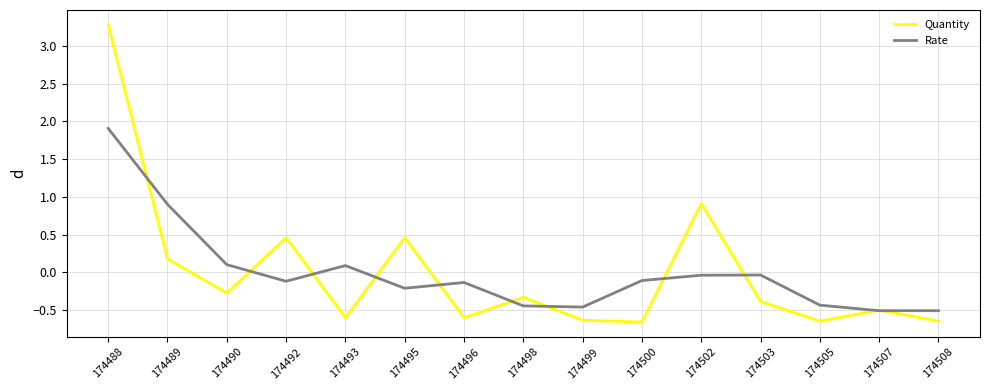

At 174495, list the series in order from smallest to largest.

Rate, Quantity